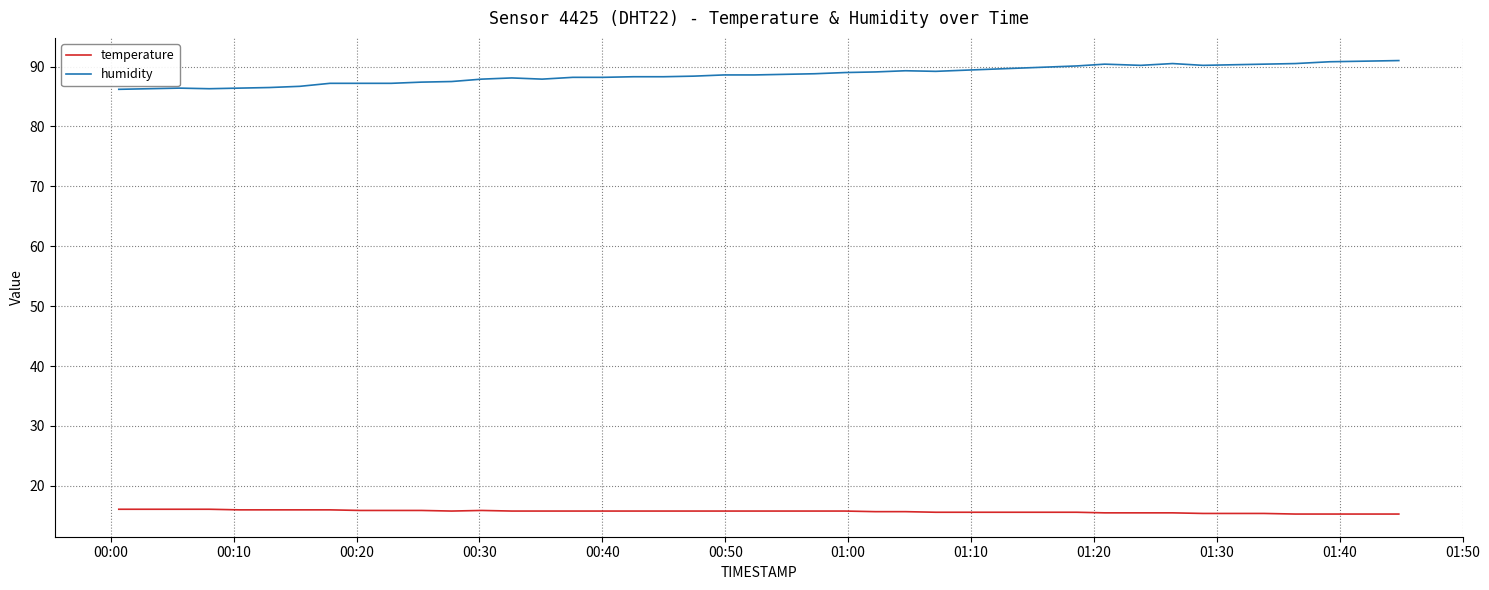

Which series has the widest spread of values?

humidity